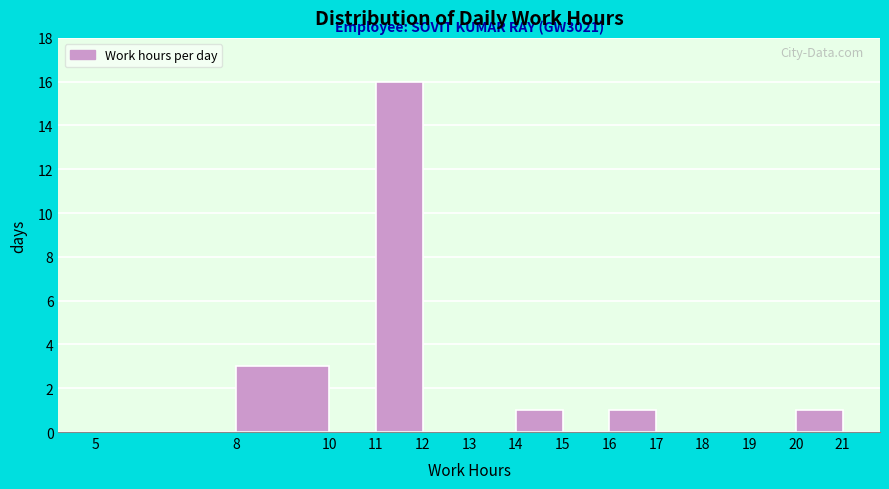

Which range on the x-axis has the tallest bar?

11 to 12